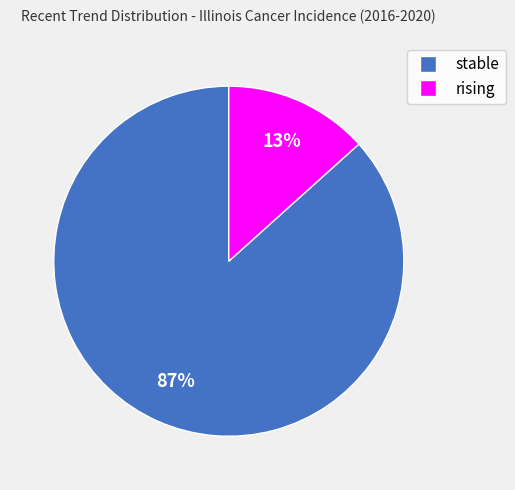

Is there any slice that represents more than half of the pie?

Yes